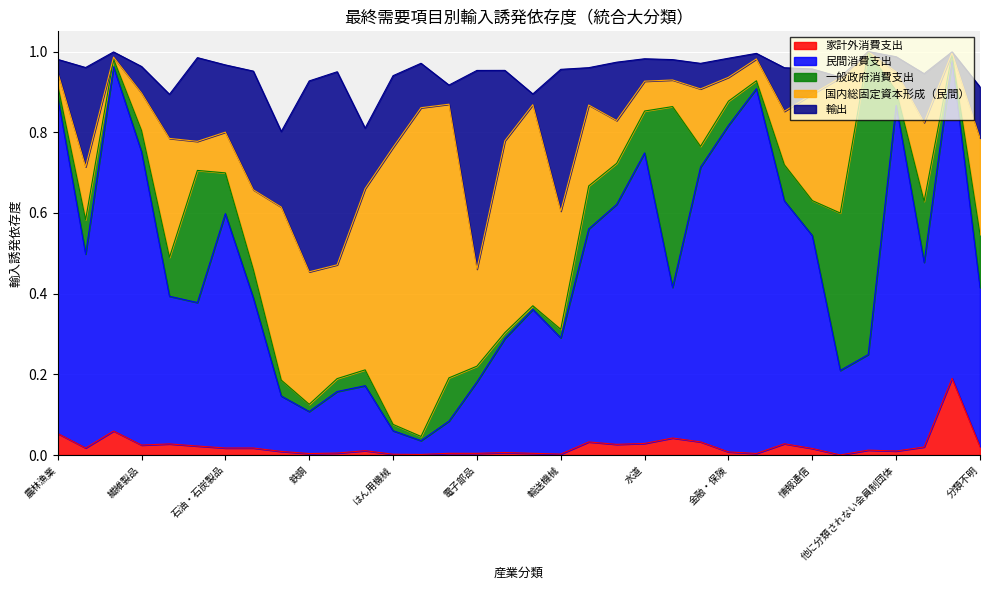

Count the number of data series in this chart.

5